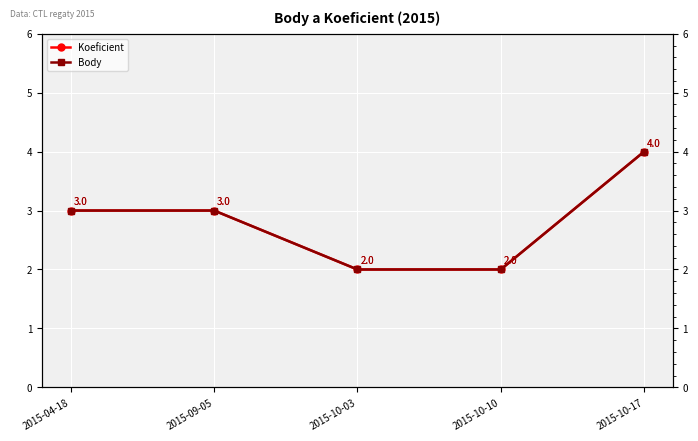

Which has a higher value, 2015-10-10 or 2015-10-03?

2015-10-10